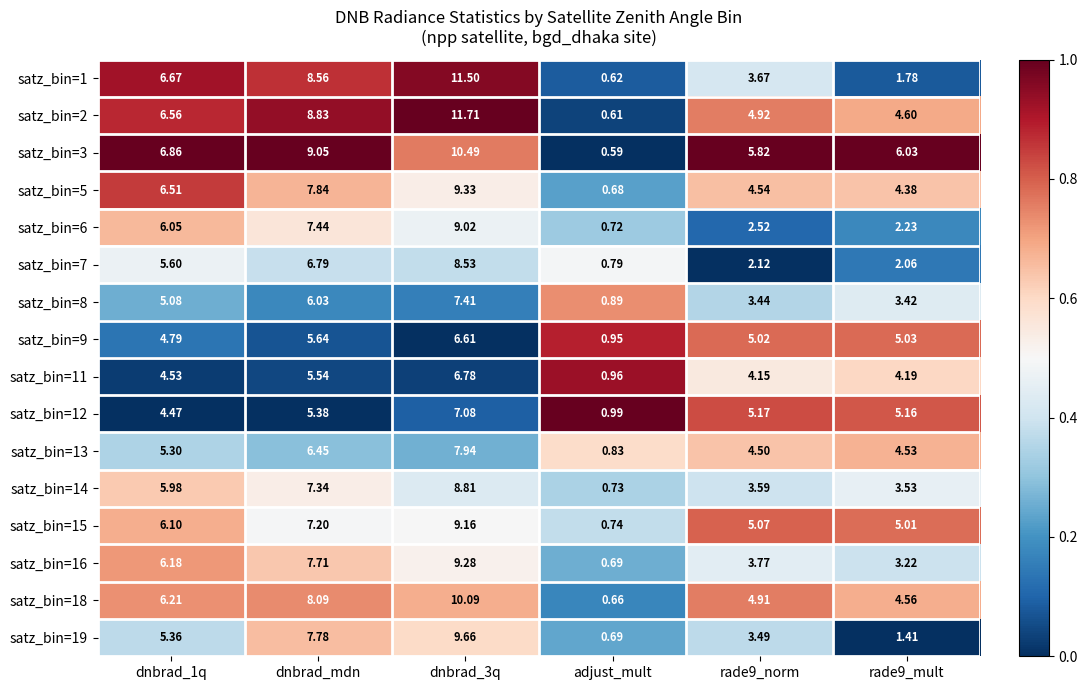

Is the value of satz_bin=14 at dnbrad_mdn greater than the value of satz_bin=15 at rade9_norm?

Yes